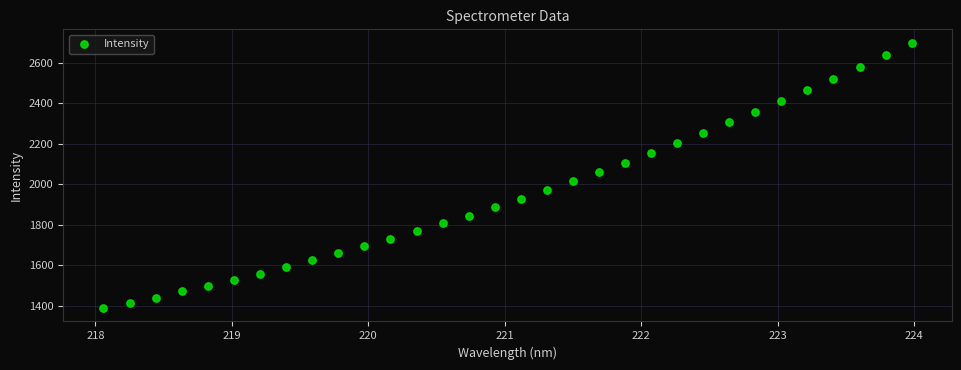

What is the range of X values (max minus min)?

5.9